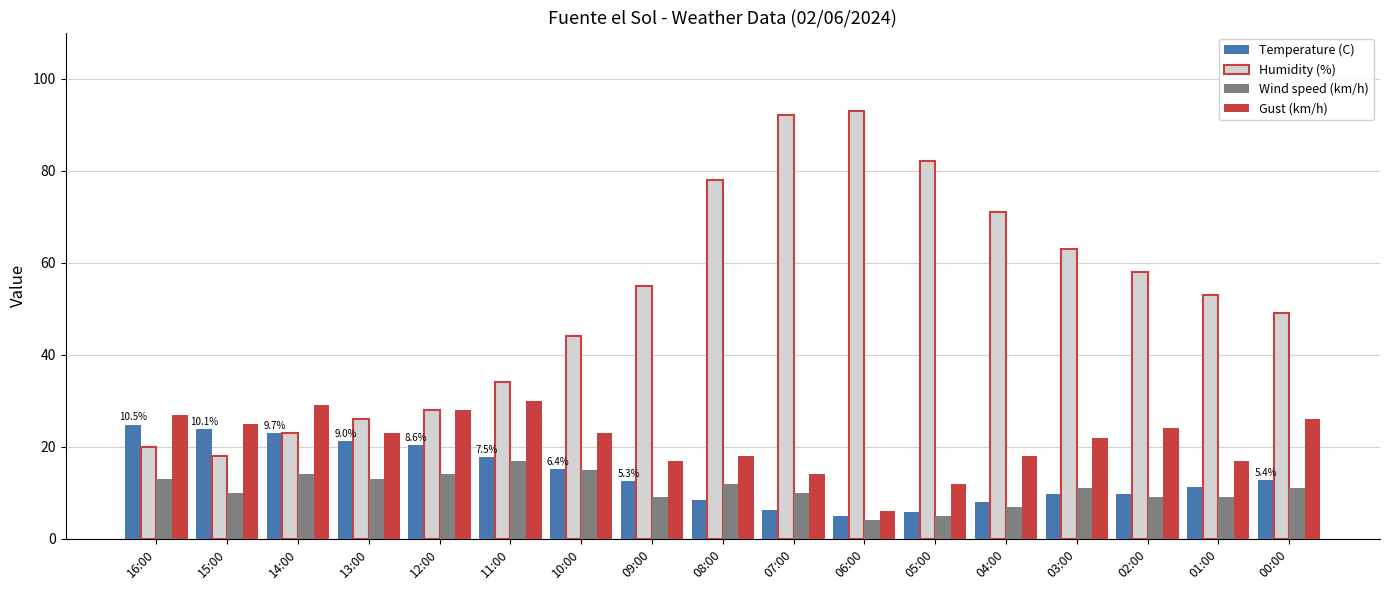

Which series has the largest total across all categories?

Humidity (%)